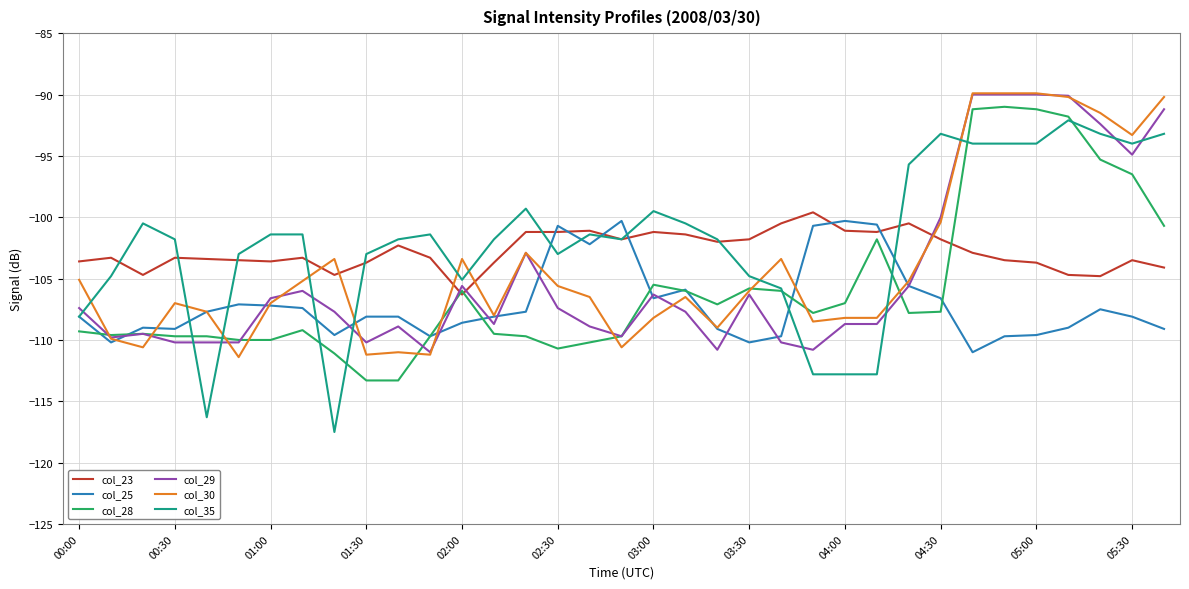

What is the minimum value shown in the chart?

-117.5